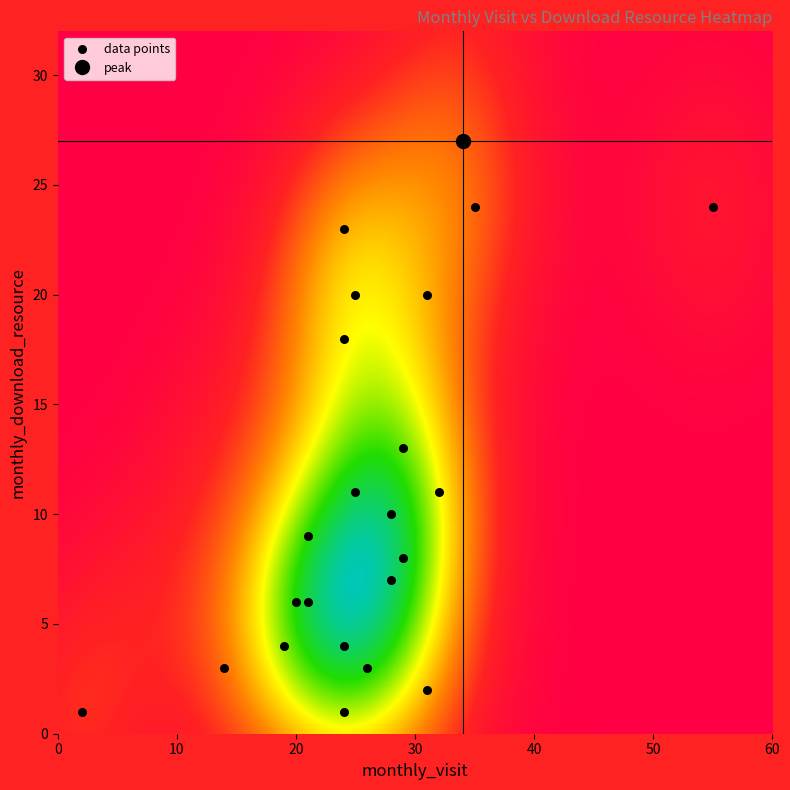

What is the range of X values (max minus min)?

53